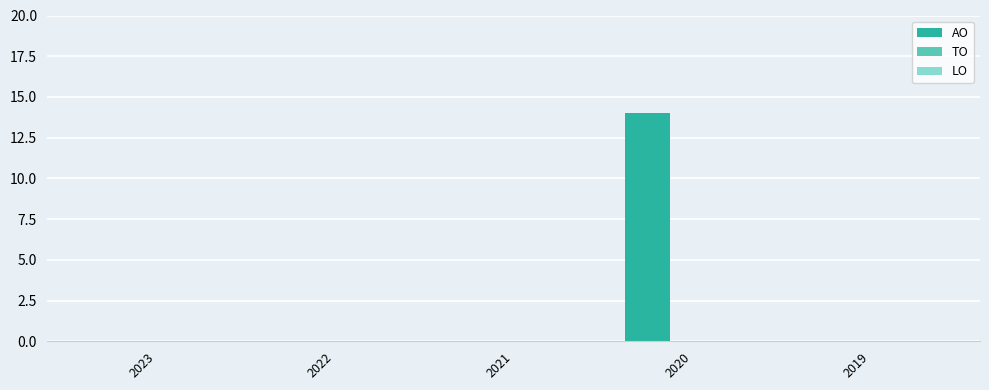

What is the maximum value shown in the chart?

14